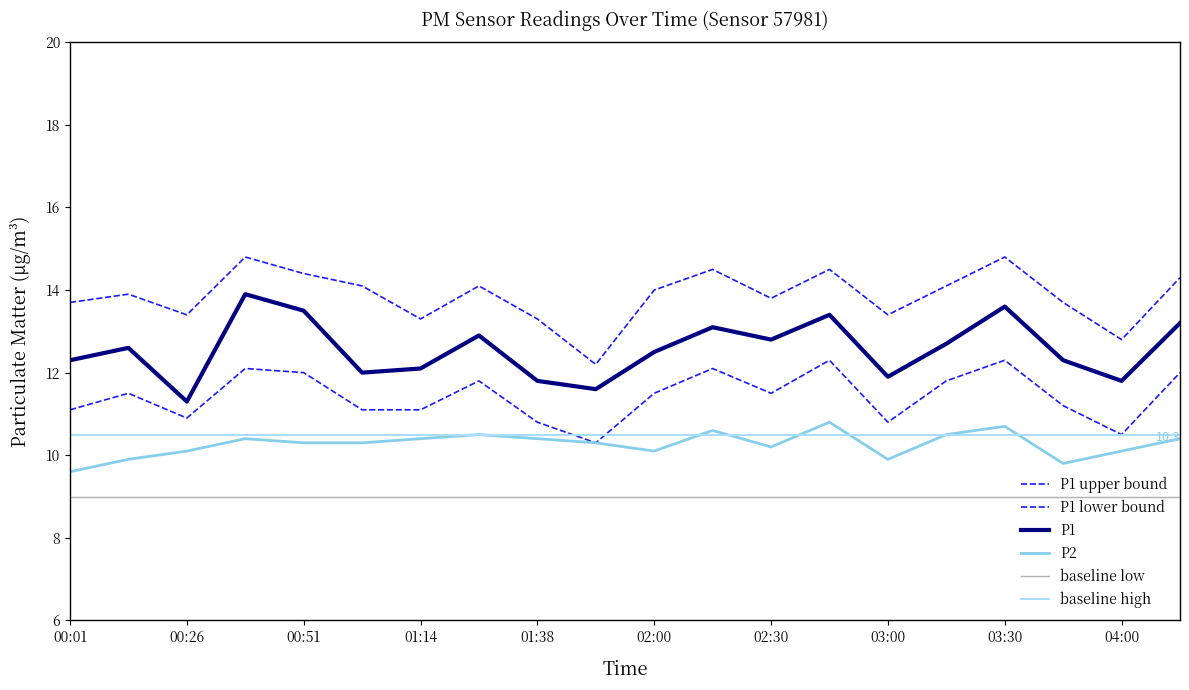

Reading right to left, transcribe all the data shown in this chart.

P1 upper bound: 14.3	12.8	13.7	14.8	14.1	13.4	14.5	13.8	14.5	14.0	12.2	13.3	14.1	13.3	14.1	14.4	14.8	13.4	13.9	13.7
P1 lower bound: 12.0	10.5	11.2	12.3	11.8	10.8	12.3	11.5	12.1	11.5	10.3	10.8	11.8	11.1	11.1	12.0	12.1	10.9	11.5	11.1
P1: 13.2	11.8	12.3	13.6	12.7	11.9	13.4	12.8	13.1	12.5	11.6	11.8	12.9	12.1	12.0	13.5	13.9	11.3	12.6	12.3
P2: 10.4	10.1	9.8	10.7	10.5	9.9	10.8	10.2	10.6	10.1	10.3	10.4	10.5	10.4	10.3	10.3	10.4	10.1	9.9	9.6
baseline low: 9.0	9.0	9.0	9.0	9.0	9.0	9.0	9.0	9.0	9.0	9.0	9.0	9.0	9.0	9.0	9.0	9.0	9.0	9.0	9.0
baseline high: 10.5	10.5	10.5	10.5	10.5	10.5	10.5	10.5	10.5	10.5	10.5	10.5	10.5	10.5	10.5	10.5	10.5	10.5	10.5	10.5